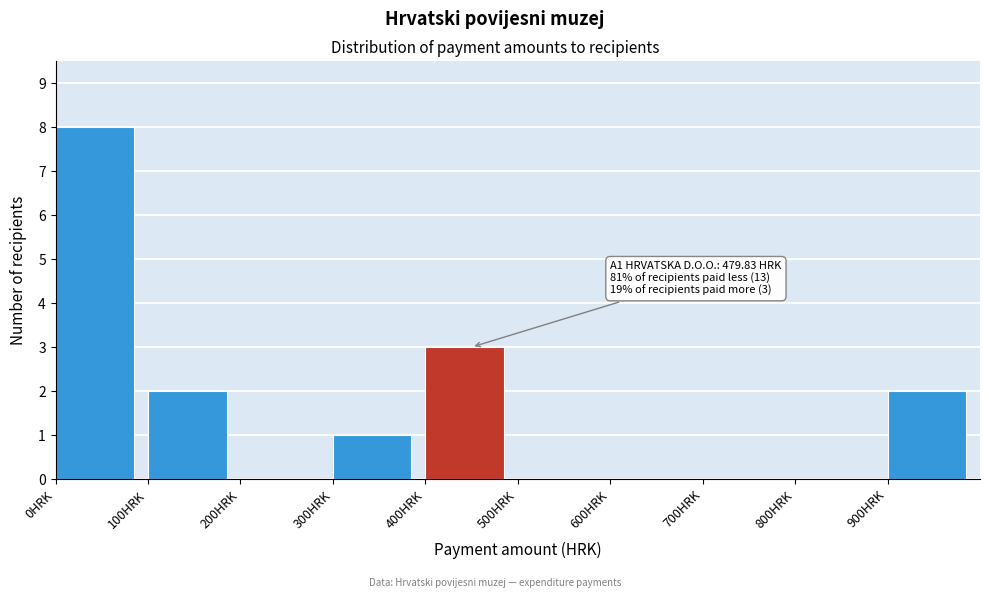

Over which range of the x-axis is the bar tallest?

0 to 100